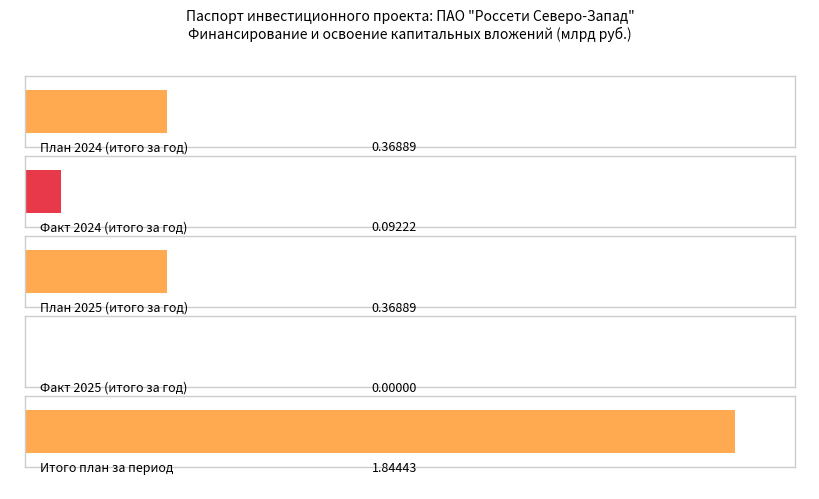

Which series has the largest total across all categories?

Итого план